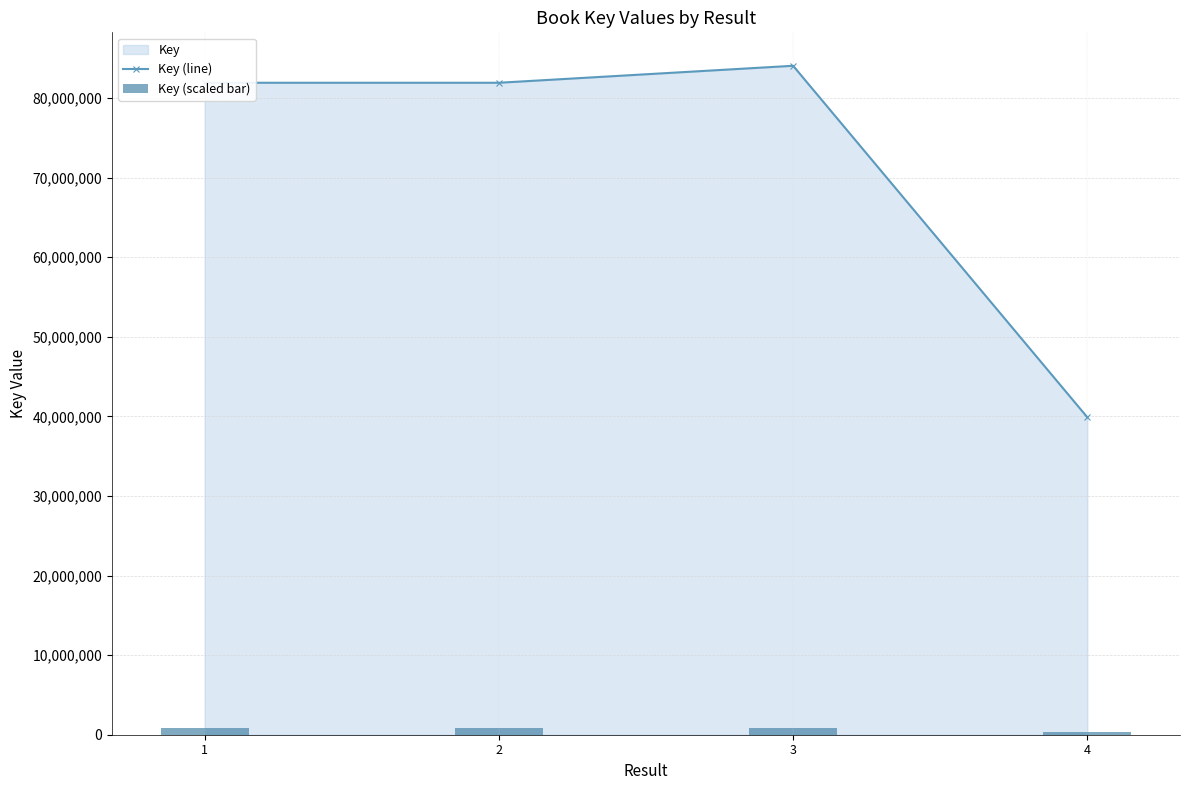

At which label is Key (scaled bar) closest to 619699?

2